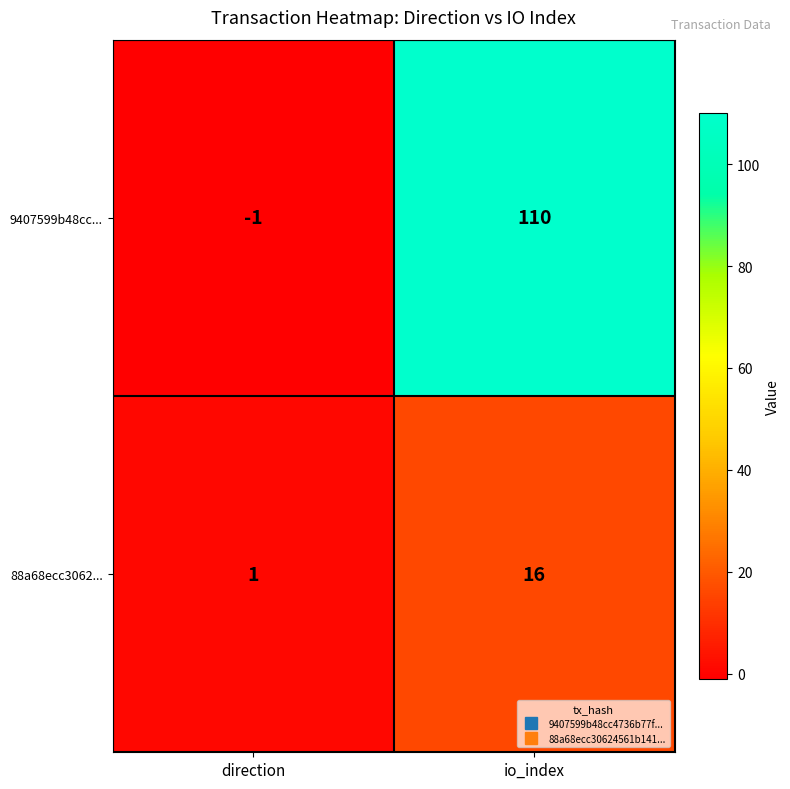

Reading right to left, what are all the values shown in this chart?

9407599b48cc...: io_index=110	direction=-1
88a68ecc3062...: io_index=16	direction=1